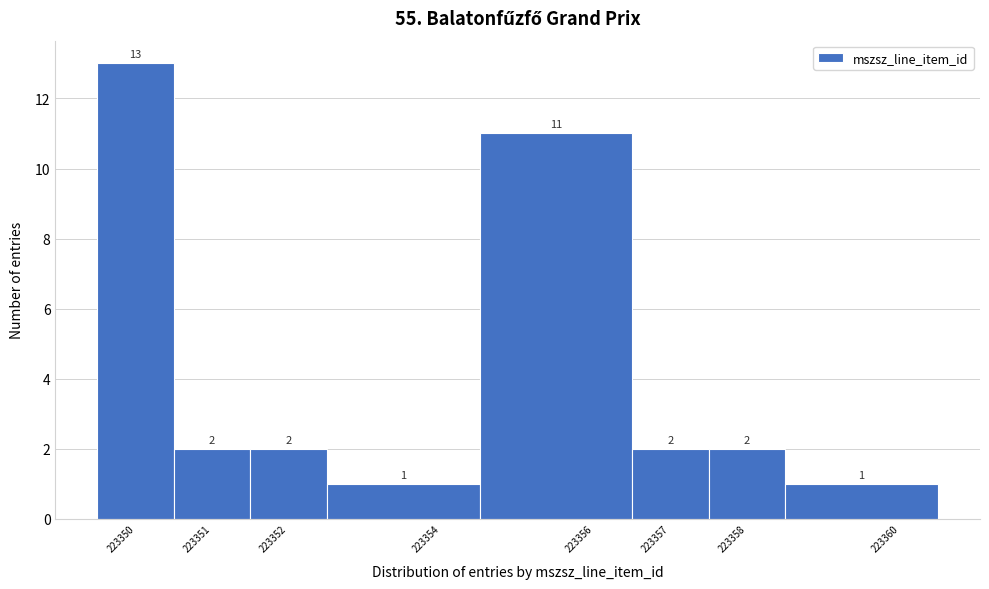

Reading left to right, list every bar in this chart as the range it spans on the x-axis followed by its height.

223349.5 to 223350.5: 13
223350.5 to 223351.5: 2
223351.5 to 223352.5: 2
223352.5 to 223354.5: 1
223354.5 to 223356.5: 11
223356.5 to 223357.5: 2
223357.5 to 223358.5: 2
223358.5 to 223360.5: 1